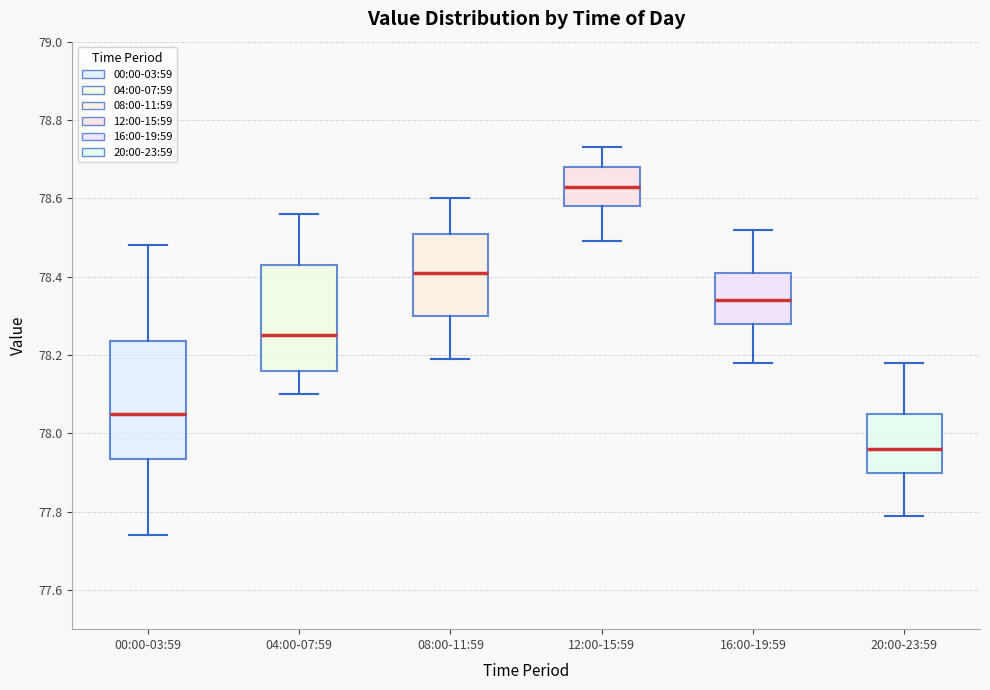

Reading left to right, transcribe this box plot: for each box, give where its median line is, the range the box spans, and where its two whiskers end, as read against the y-axis. The values are not printed on the chart, so give them approximately, as read against the axis.

00:00-03:59: median 78.06, box 77.94 to 78.24, whiskers 77.74 to 78.48
04:00-07:59: median 78.26, box 78.16 to 78.44, whiskers 78.10 to 78.56
08:00-11:59: median 78.42, box 78.30 to 78.52, whiskers 78.20 to 78.60
12:00-15:59: median 78.64, box 78.58 to 78.68, whiskers 78.50 to 78.74
16:00-19:59: median 78.34, box 78.28 to 78.42, whiskers 78.18 to 78.52
20:00-23:59: median 77.96, box 77.90 to 78.06, whiskers 77.80 to 78.18